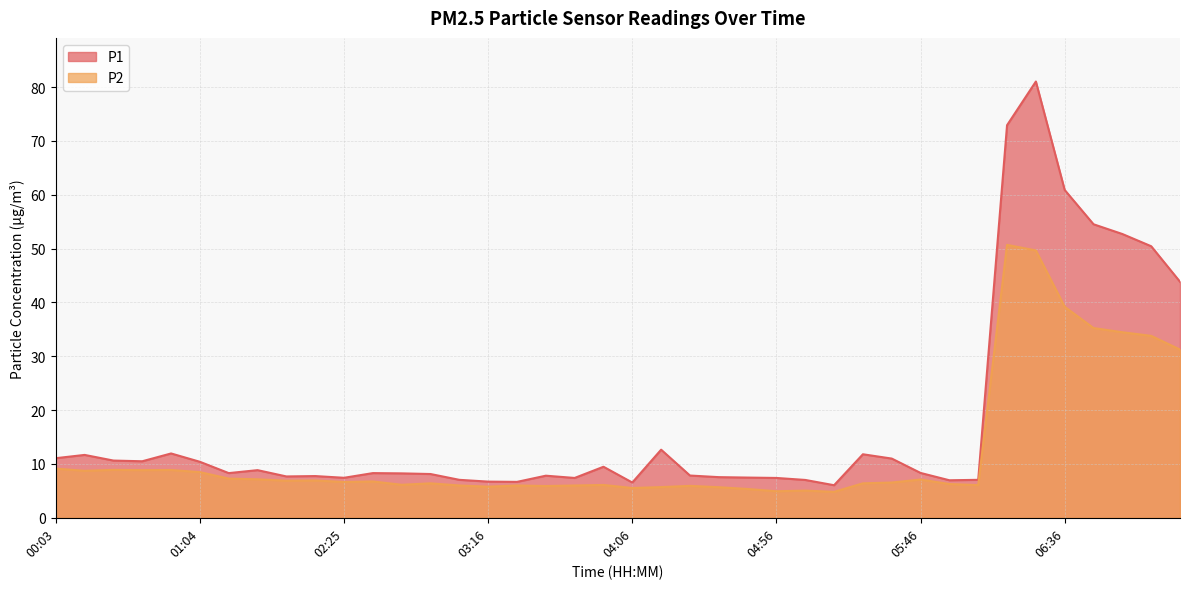

True or false: P1 has more than 0 interior local peaks.

True